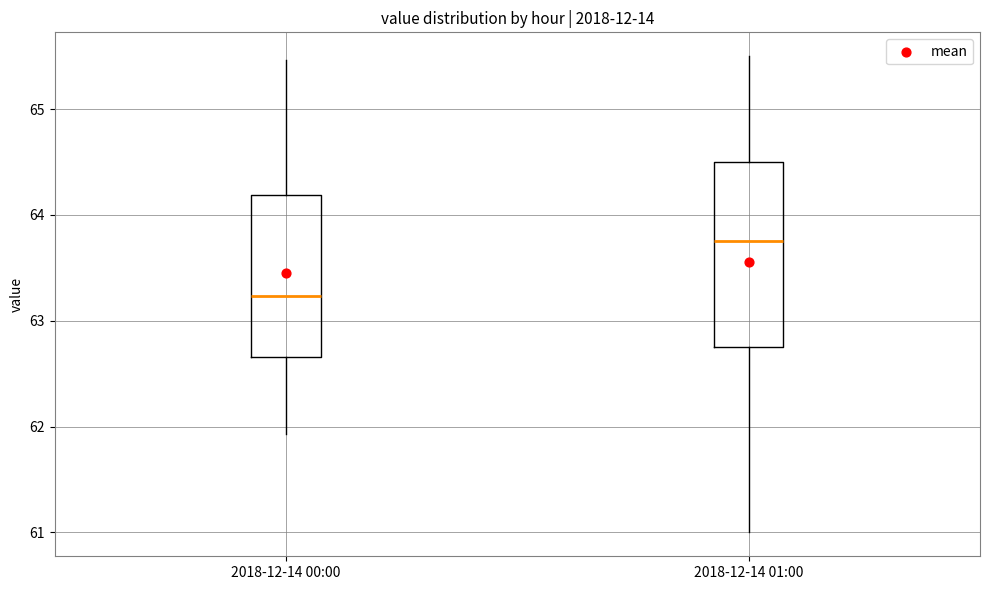

Reading left to right, read every box against the y-axis: the position of its median line, the range the box covers, and the ends of its whiskers. The values are not printed on the chart, so give them approximately, as read against the axis.

2018-12-14 00:00: median 63.2, box 62.7 to 64.2, whiskers 61.9 to 65.5
2018-12-14 01:00: median 63.8, box 62.8 to 64.5, whiskers 61.0 to 65.5